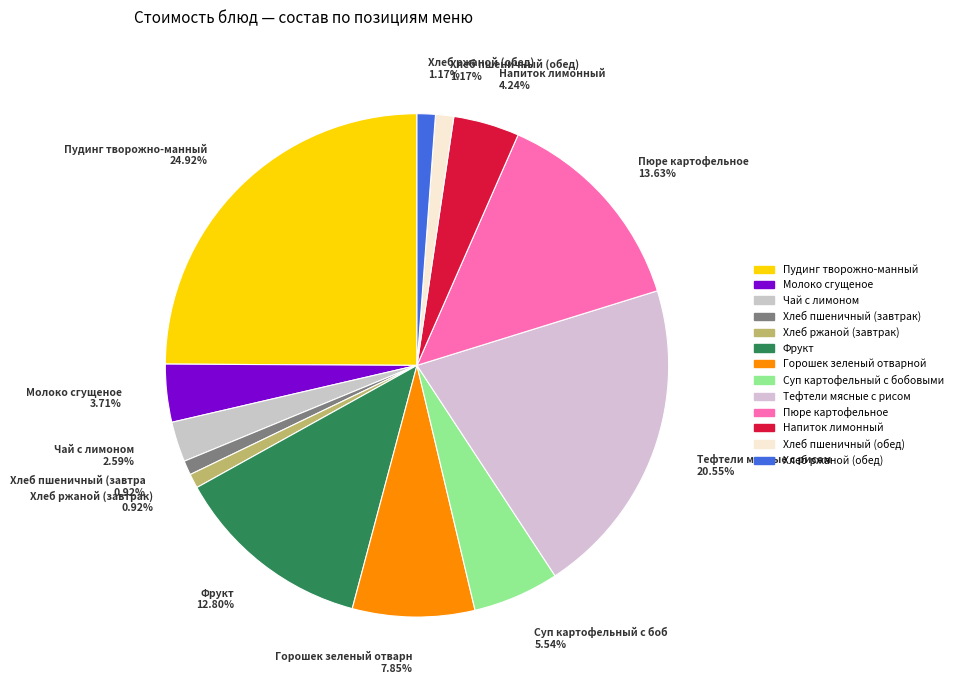

How much of the chart is everything except Напиток лимонный?

95.8%